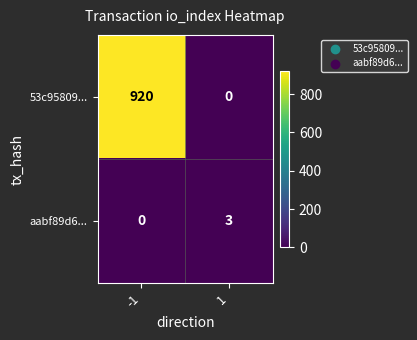

Rank the series at 1 from lowest to highest value.

53c95809..., aabf89d6...